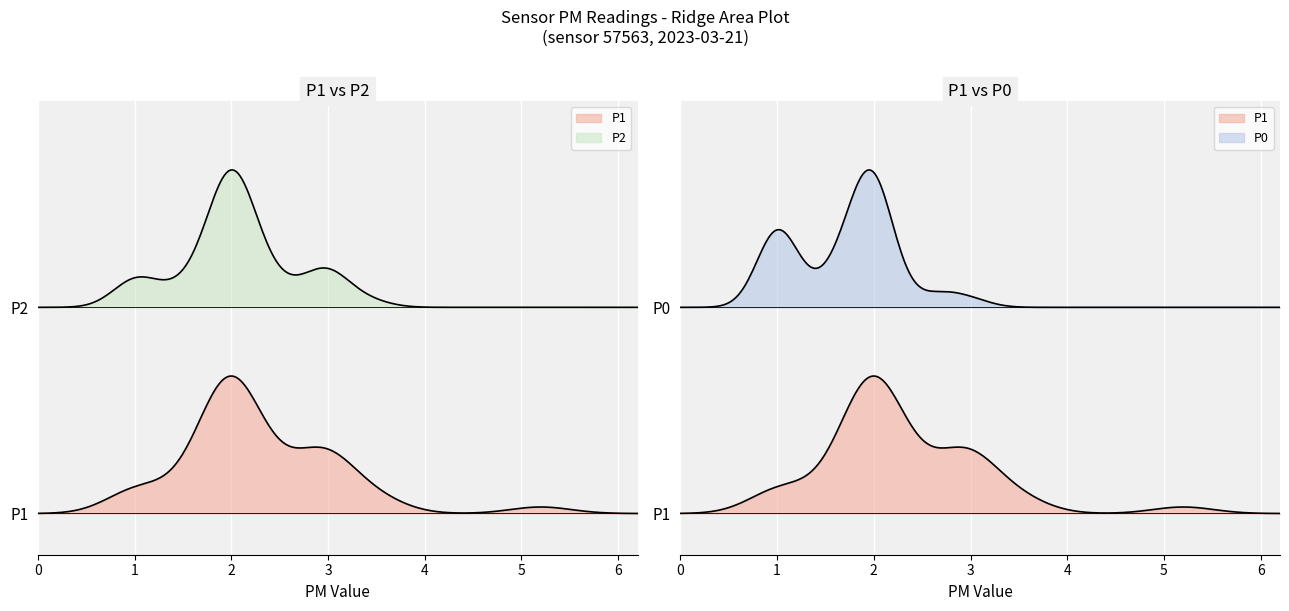

Is it true that P0 equals 0.5 at 00:59?

False